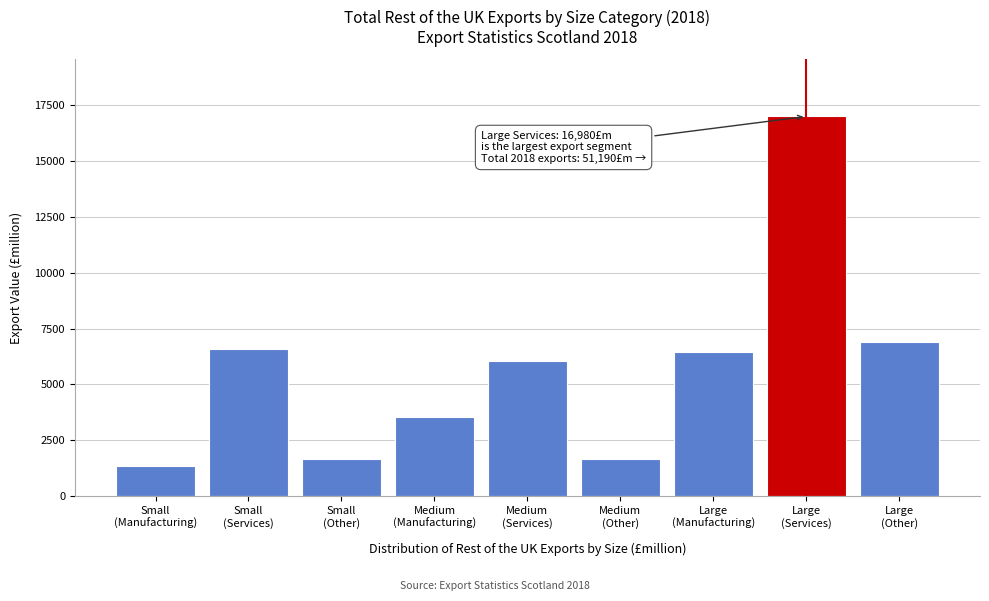

What is the value of the 9th bar from the left?

6915